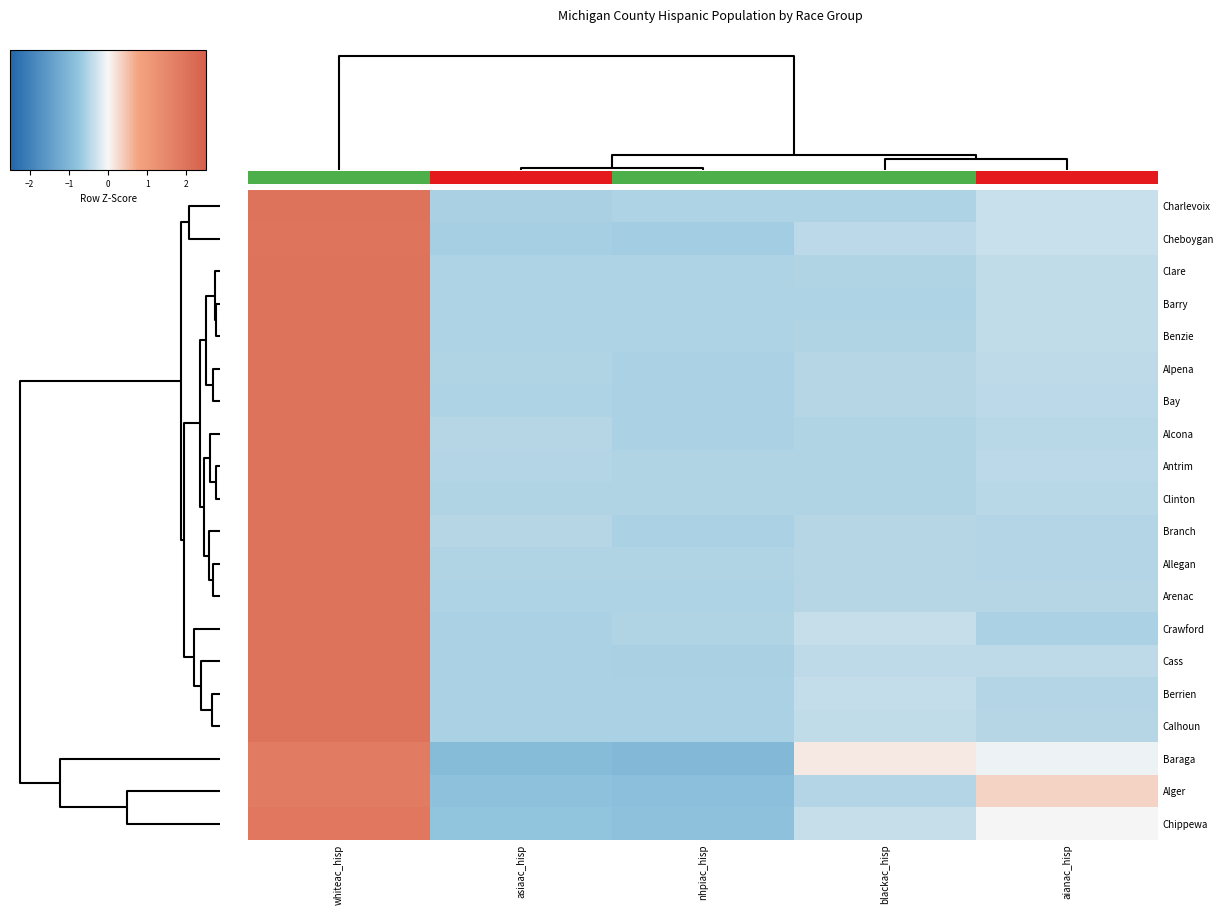

How many negative values does the Antrim series have?

4